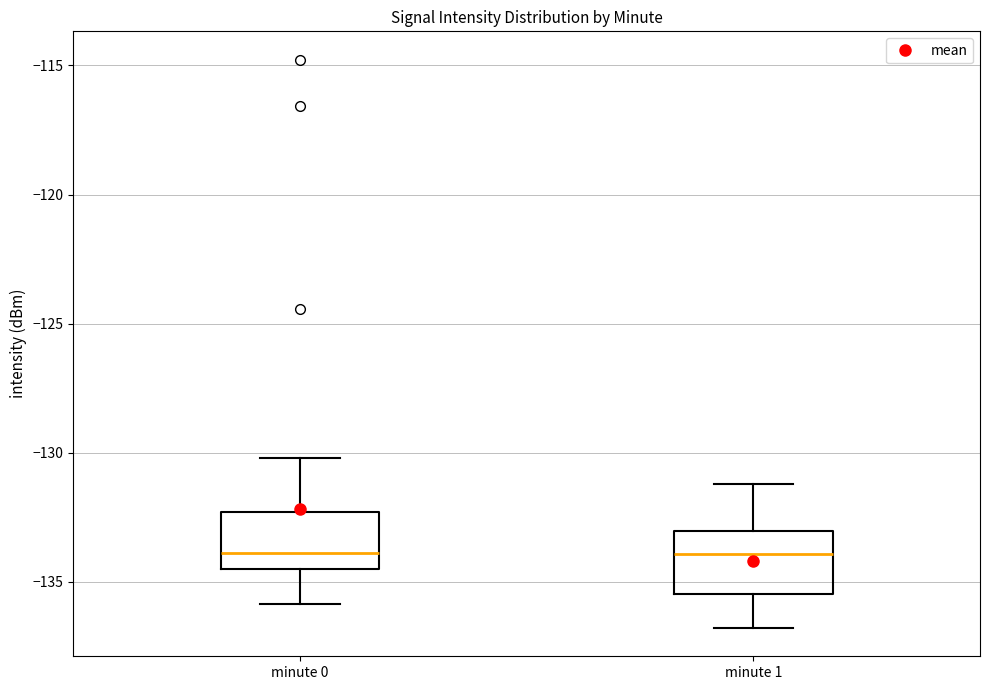

Reading left to right, read every box against the y-axis: the position of its median line, the range the box covers, and the ends of its whiskers. The values are not printed on the chart, so give them approximately, as read against the axis.

minute 0: median -134.0, box -134.5 to -132.5, whiskers -136.0 to -130.0
minute 1: median -134.0, box -135.5 to -133.0, whiskers -137.0 to -131.0